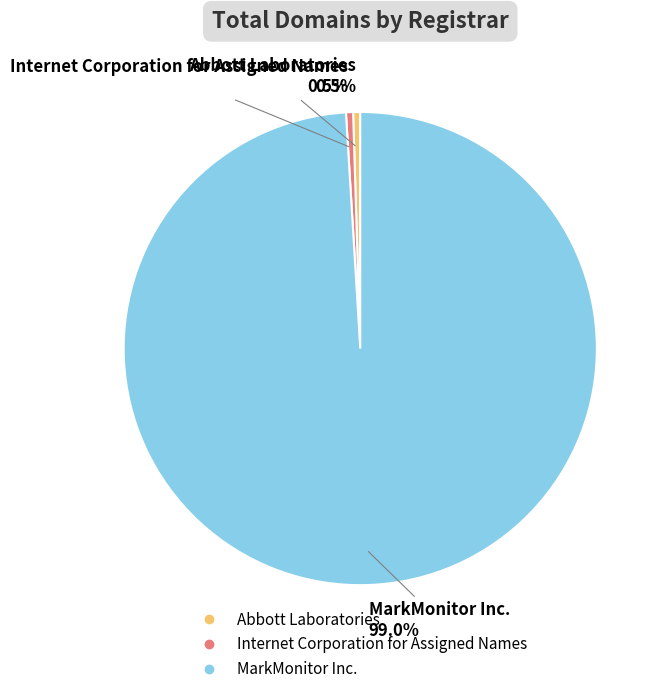

Combined, do Internet Corporation for Assigned Names and MarkMonitor Inc. account for over 50%?

Yes